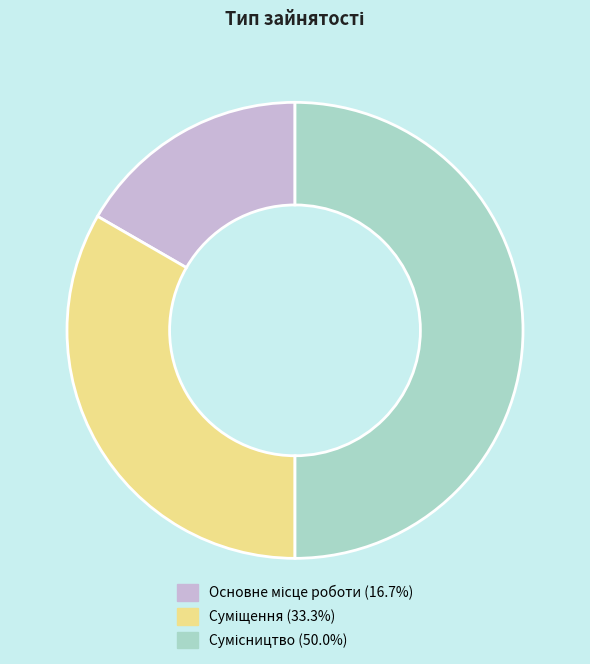

Which category has the biggest portion of the pie?

Сумісництво